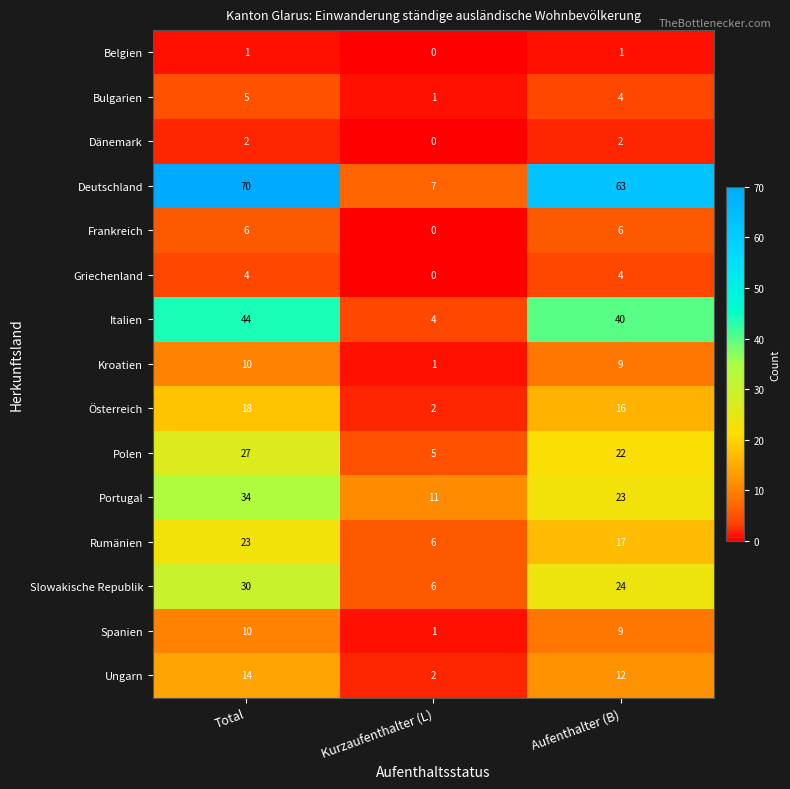

Is it true that Kroatien equals 10 at Total?

True